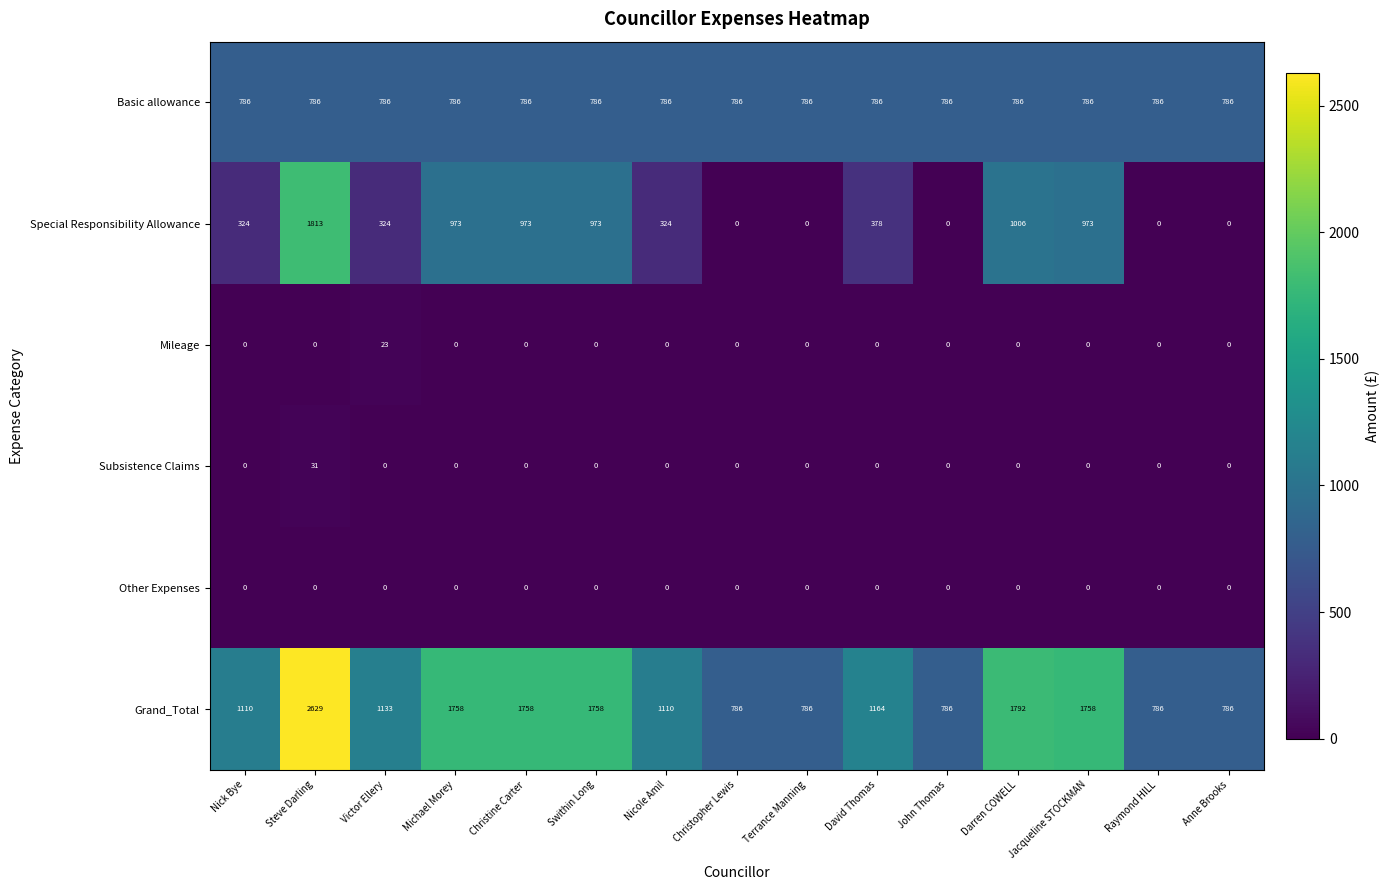

Which series has the largest total across all categories?

Grand_Total